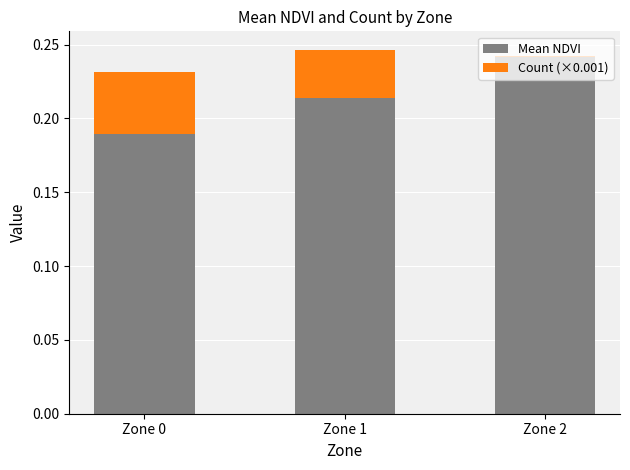

Which category has the highest value in the Mean NDVI series?

Zone 2